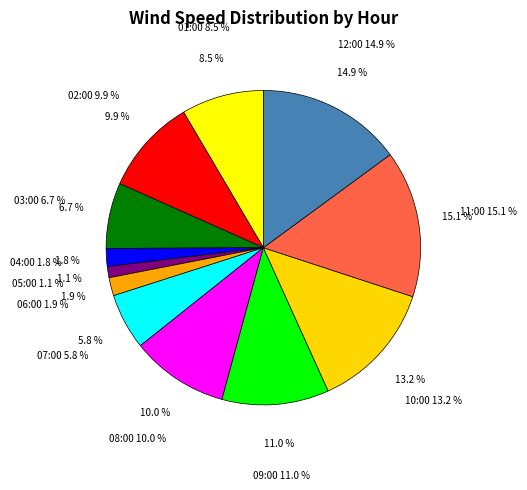

Do 02:00 and 09:00 together represent more than half of the pie?

No